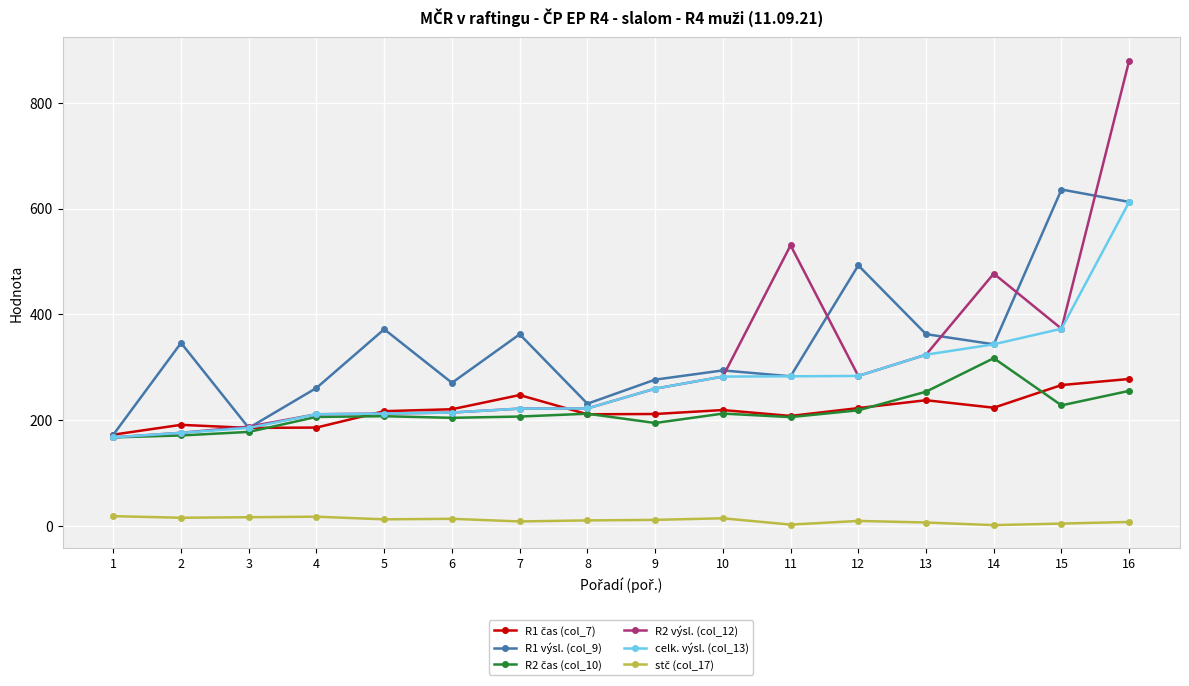

At how many categories does at least one series exceed 563?

2